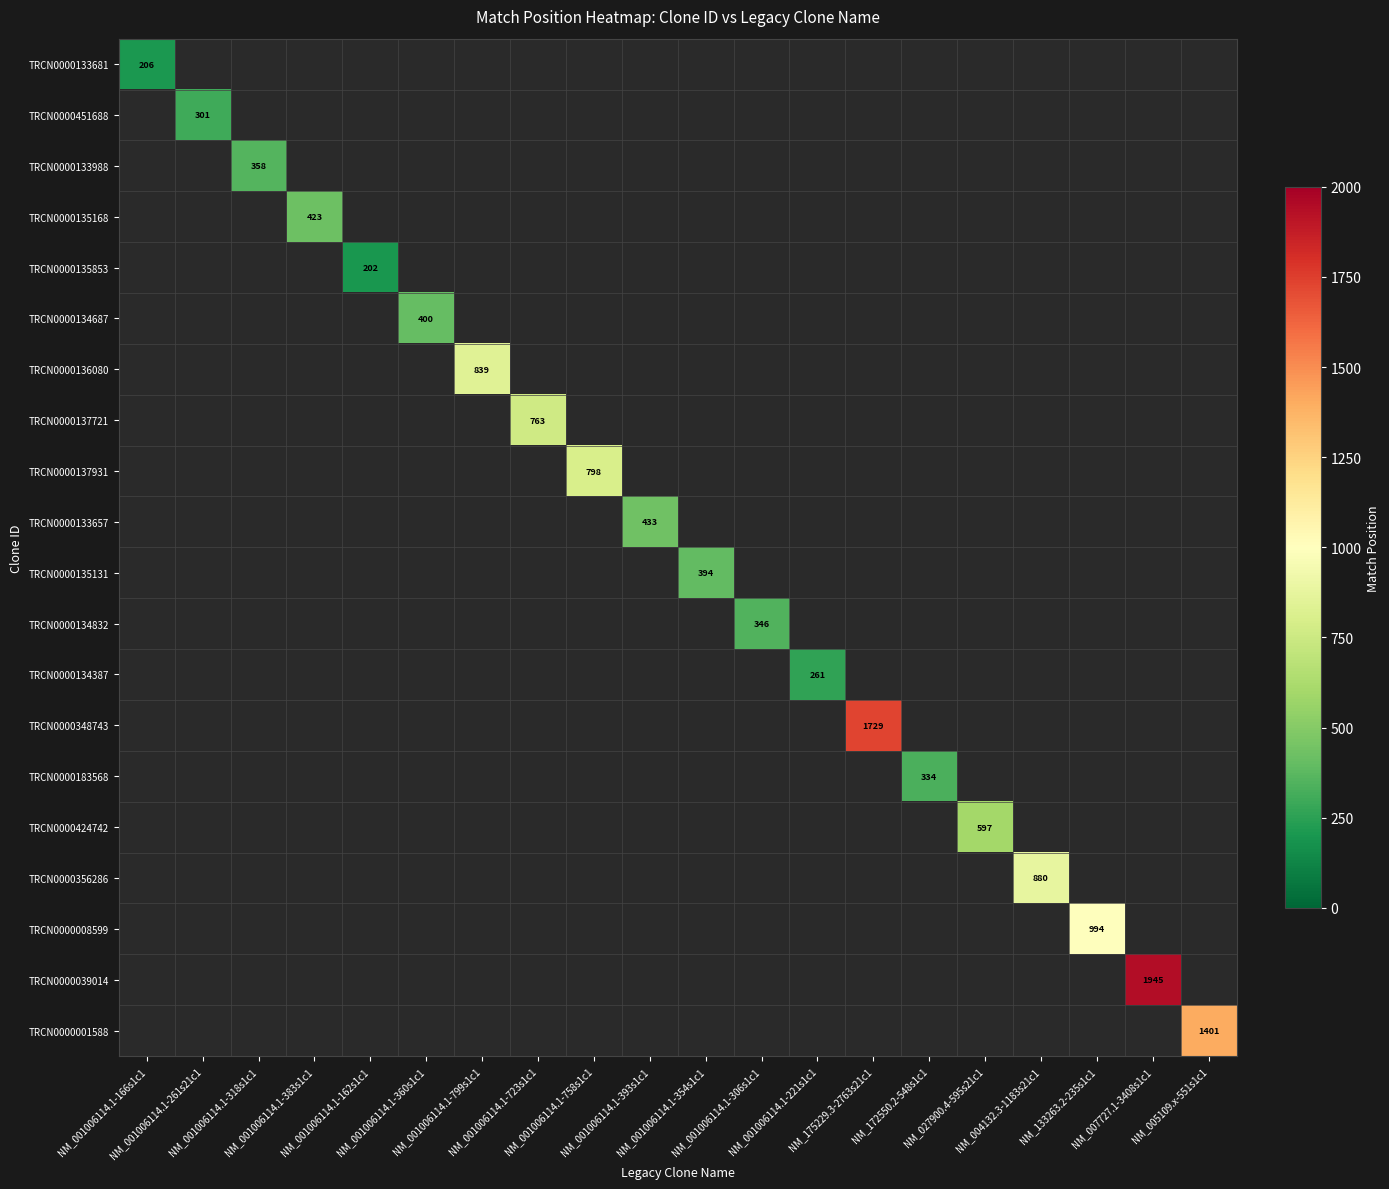

What is the minimum value shown in the chart?

202.0